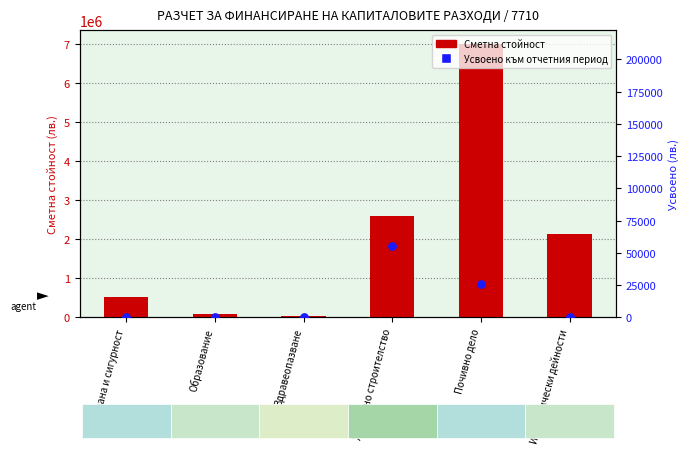

Which series has the largest Y range (max minus min)?

Сметна стойност